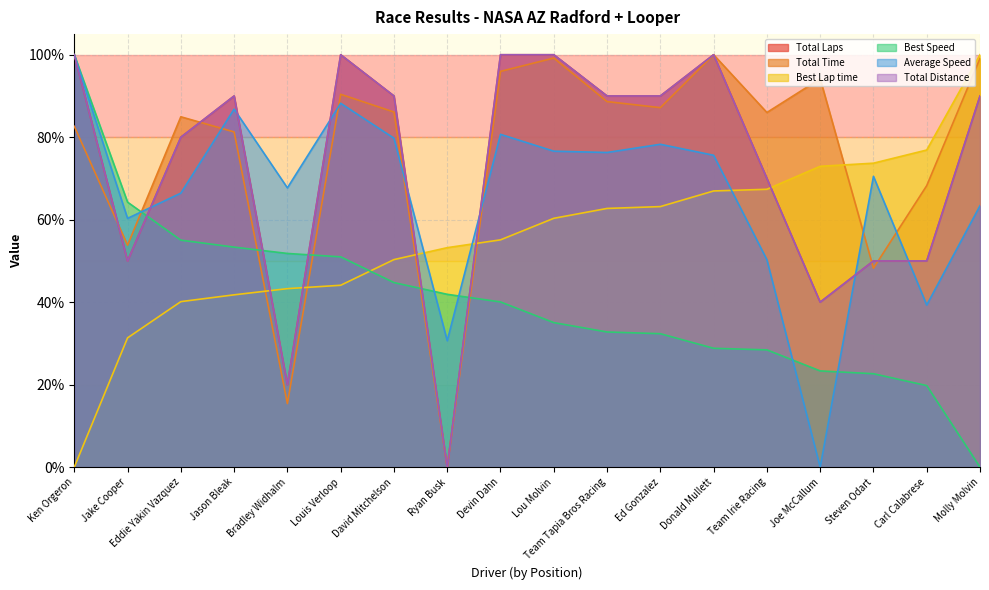

Reading left to right, what are all the values shown in this chart?

Total Laps: 100.0	50.0	80.0	90.0	20.0	100.0	90.0	0.0	100.0	100.0	90.0	90.0	100.0	70.0	40.0	50.0	50.0	90.0
Total Time: 82.6	53.8	85.0	81.3	15.4	90.4	86.1	0.0	96.0	99.2	88.6	87.2	100.0	86.0	94.2	48.2	68.3	99.1
Best Lap time: 0.0	31.3	40.1	41.8	43.3	44.1	50.3	53.2	55.1	60.3	62.7	63.2	67.0	67.4	72.9	73.7	76.9	100.0
Best Speed: 100.0	64.3	55.0	53.3	51.8	51.0	44.8	41.9	40.1	35.0	32.8	32.4	28.8	28.4	23.3	22.6	19.8	0.0
Average Speed: 100.0	60.3	66.4	86.8	67.7	88.2	79.8	30.7	80.7	76.6	76.3	78.3	75.6	50.3	0.0	70.5	39.3	63.4
Total Distance: 100.0	50.0	80.0	90.0	20.0	100.0	90.0	0.0	100.0	100.0	90.0	90.0	100.0	70.0	40.0	50.0	50.0	90.0